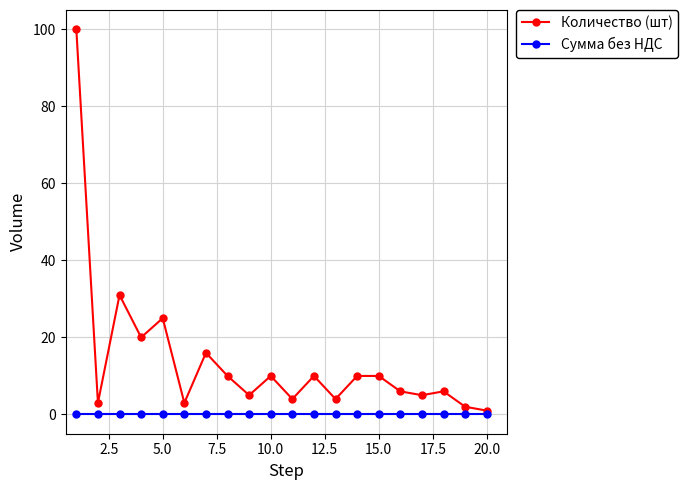

Rank the series by their average value, from lowest to highest.

Сумма без НДС, Количество (шт)